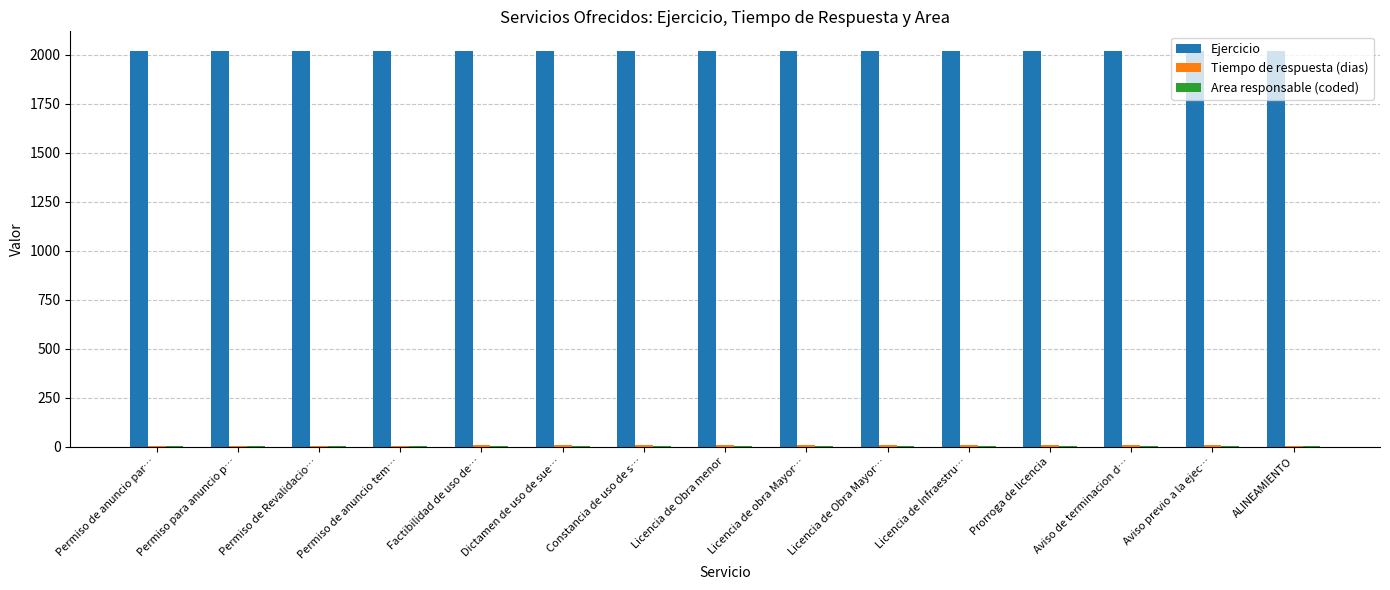

Which series has the largest total across all categories?

Ejercicio